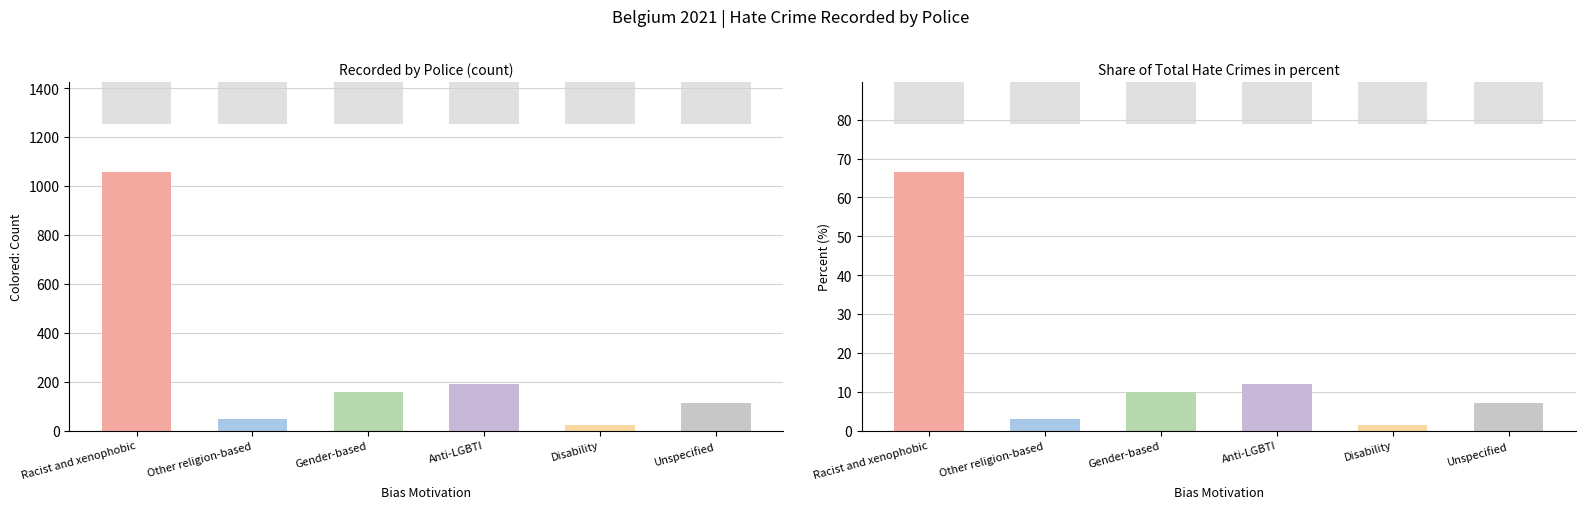

Reading right to left, what are all the values shown in this chart?

Recorded by Police: Unspecified=114.0	Disability=24.0	Anti-LGBTI=191.0	Gender-based=156.0	Other religion-based=48.0	Racist and xenophobic=1055.0
Share in %: Unspecified=7.2	Disability=1.5	Anti-LGBTI=12.0	Gender-based=9.8	Other religion-based=3.0	Racist and xenophobic=66.4